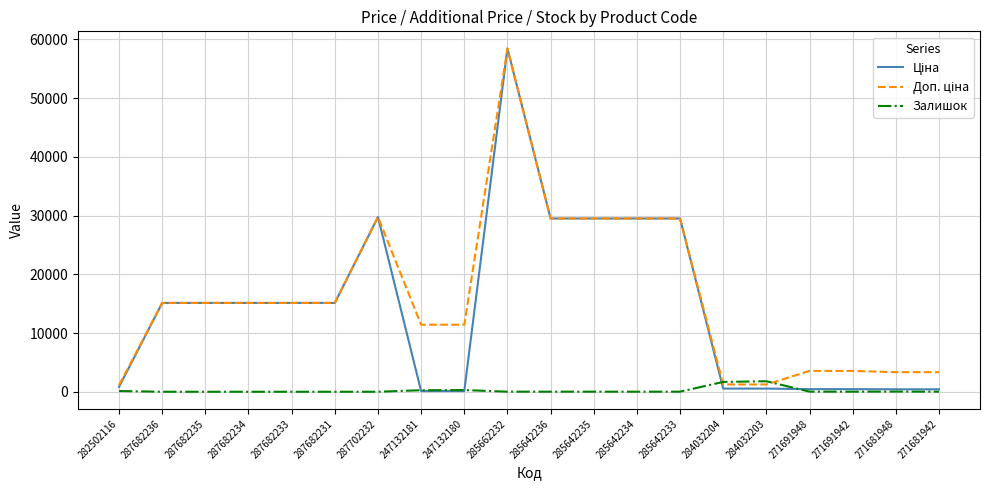

Is this an area chart (filled region under the line)?

No